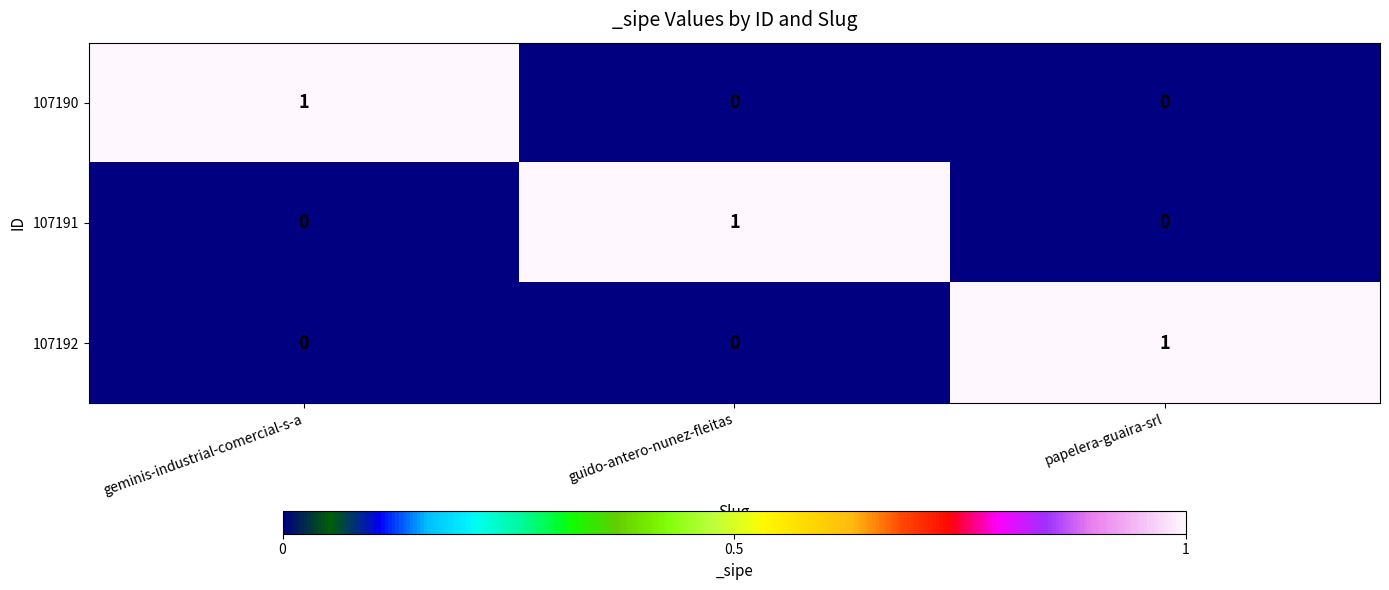

Reading left to right, what are all the values shown in this chart?

107190: geminis-industrial-comercial-s-a=1	guido-antero-nunez-fleitas=0	papelera-guaira-srl=0
107191: geminis-industrial-comercial-s-a=0	guido-antero-nunez-fleitas=1	papelera-guaira-srl=0
107192: geminis-industrial-comercial-s-a=0	guido-antero-nunez-fleitas=0	papelera-guaira-srl=1